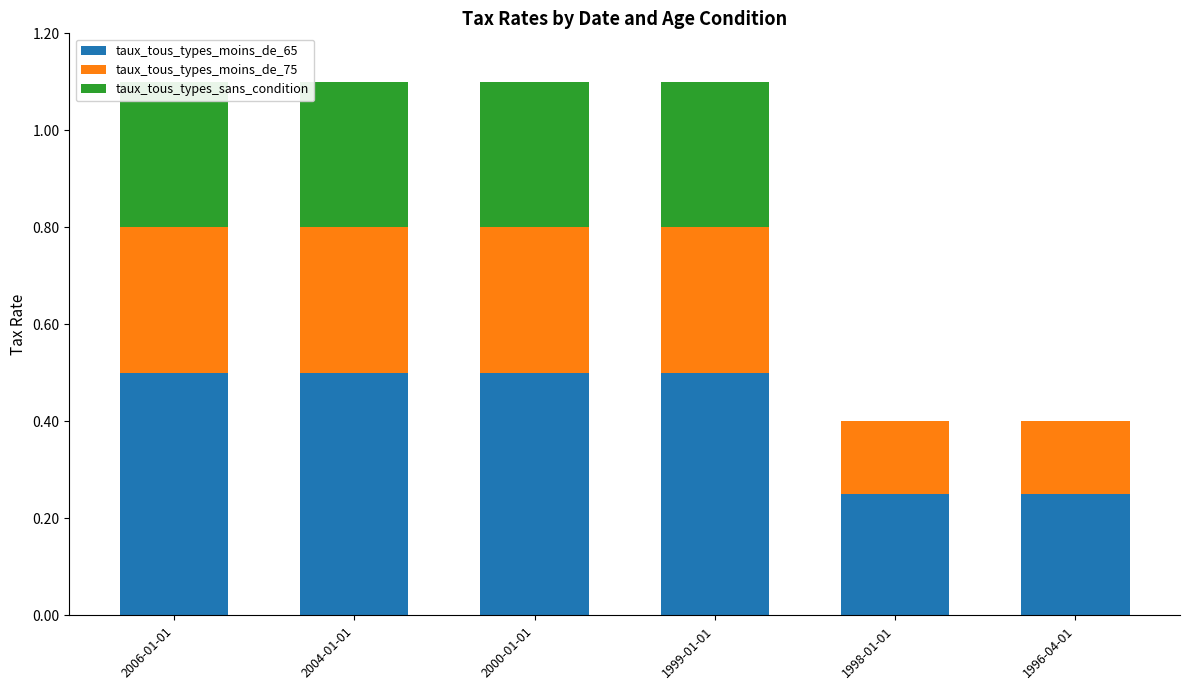

Reading left to right, extract all data points from this chart.

taux_tous_types_moins_de_65: 0.5	0.5	0.5	0.5	0.2	0.2
taux_tous_types_moins_de_75: 0.3	0.3	0.3	0.3	0.2	0.2
taux_tous_types_sans_condition: 0.3	0.3	0.3	0.3	0.0	0.0